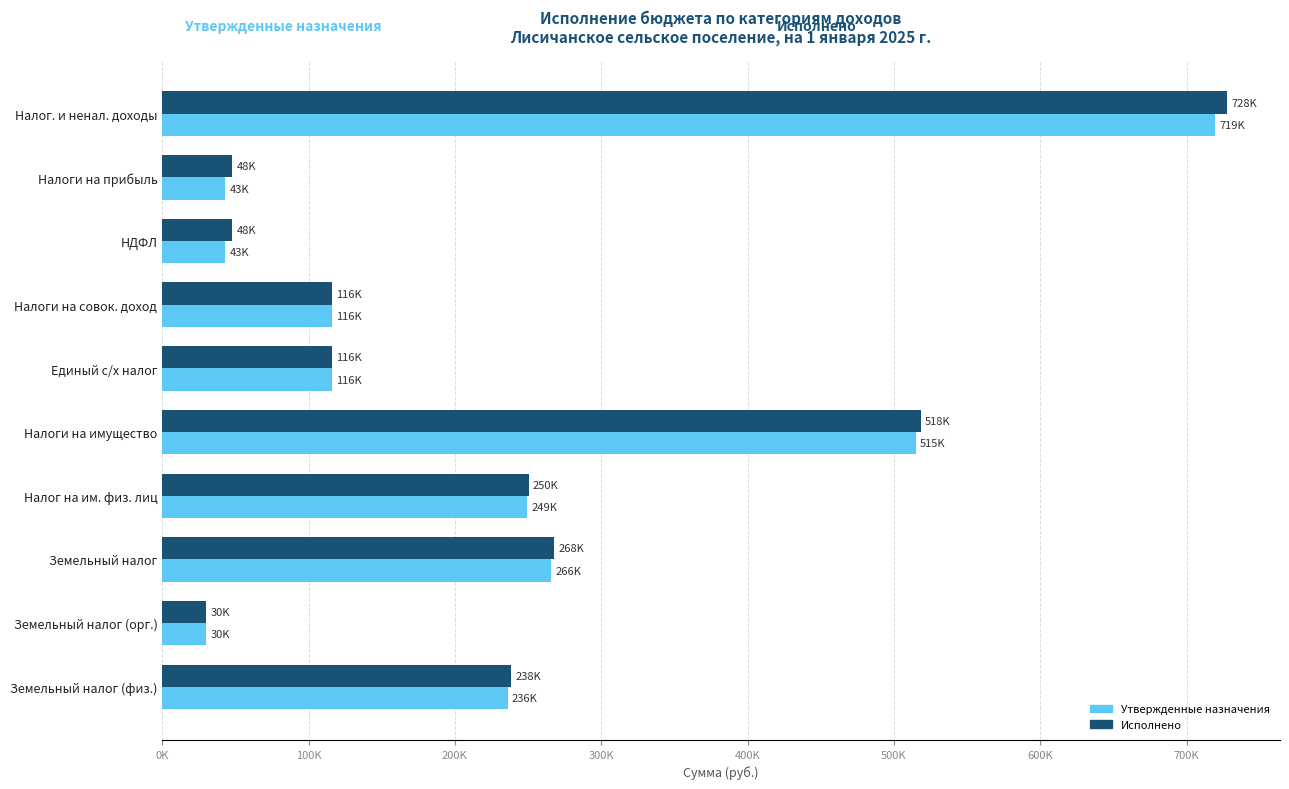

Where is Исполнено nearest to the value 378658?

Земельный налог